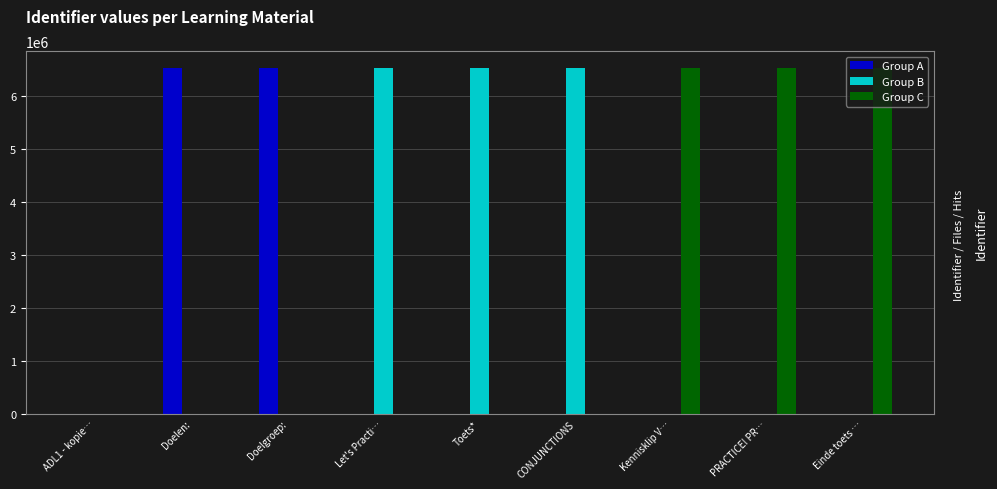

What is the average value of the Group B series?

2177115